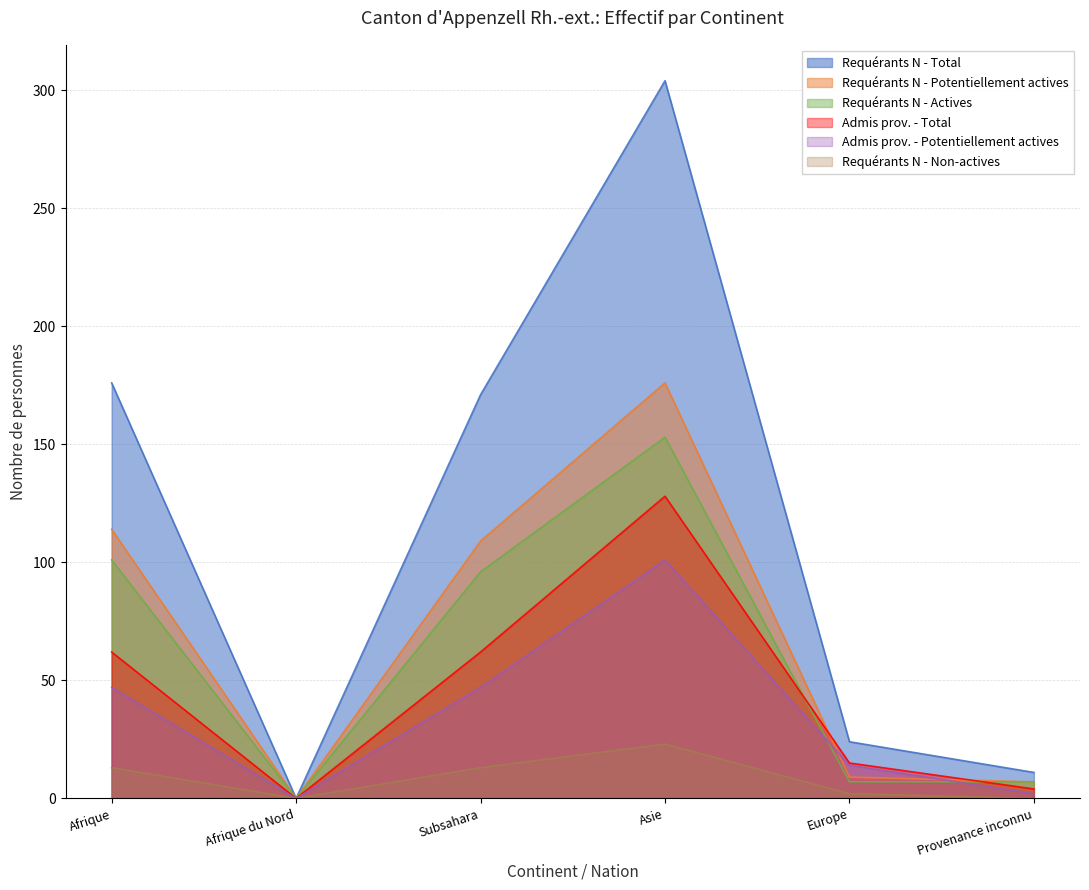

Reading left to right, what are all the values shown in this chart?

Requérants N - Total: 176	0	171	304	24	11
Requérants N - Potentiellement actives: 114	0	109	176	9	7
Requérants N - Actives: 101	0	96	153	7	7
Admis prov. - Total: 62	0	62	128	15	4
Admis prov. - Potentiellement actives: 47	0	47	101	14	2
Requérants N - Non-actives: 13	0	13	23	2	0